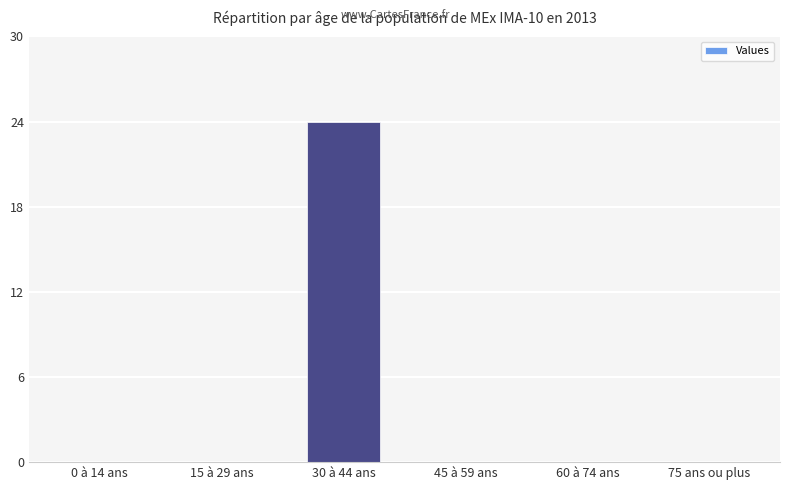

What is the average value?

4